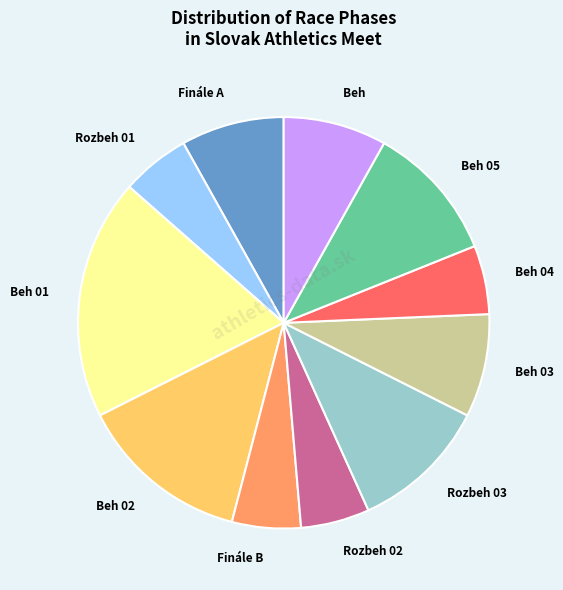

Which has a higher value, Rozbeh 01 or Beh 05?

Beh 05